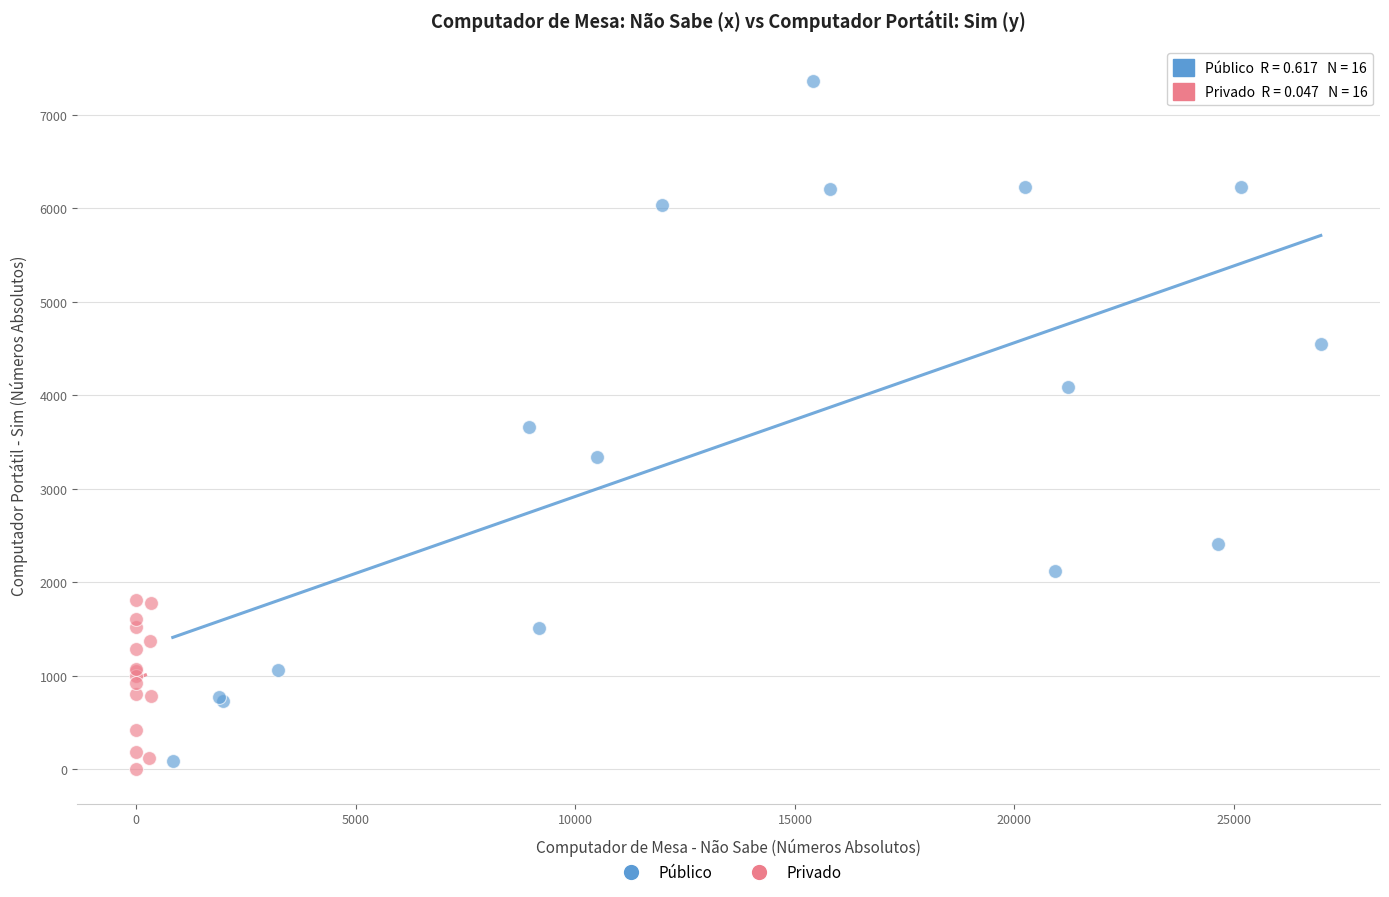

Which series has the widest spread of Y values?

Público